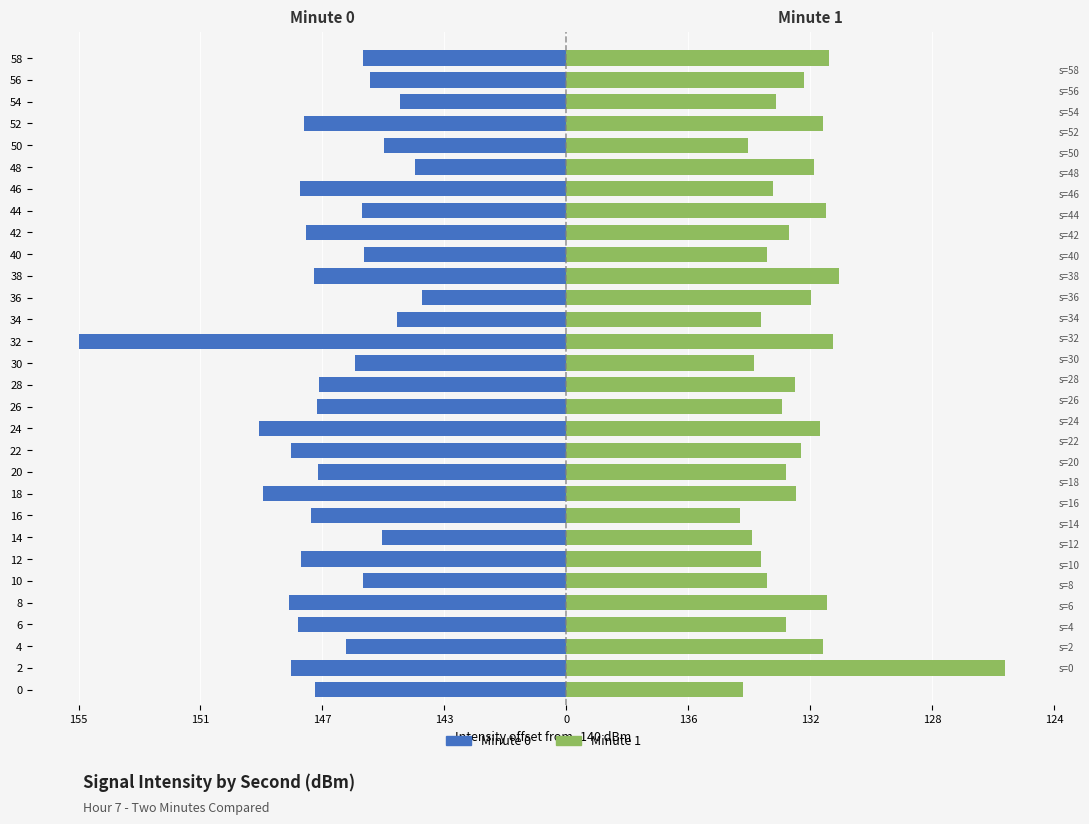

How many series are shown in this chart?

2